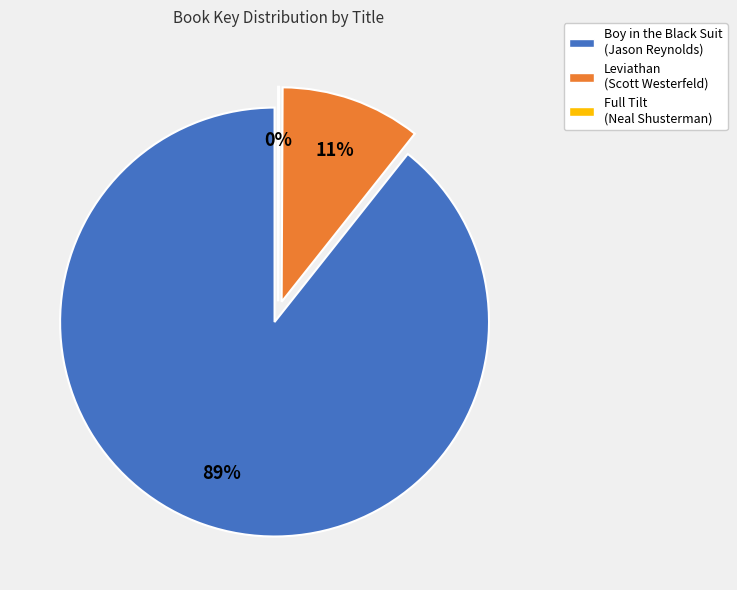

How many slices are in this pie chart?

3